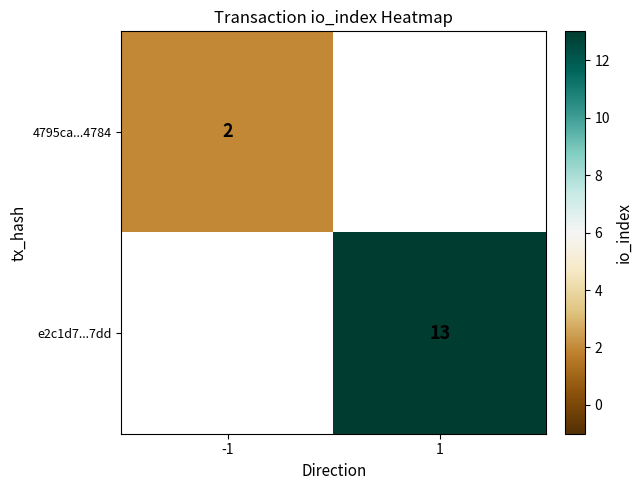

Which label corresponds to the largest value in the chart?

1